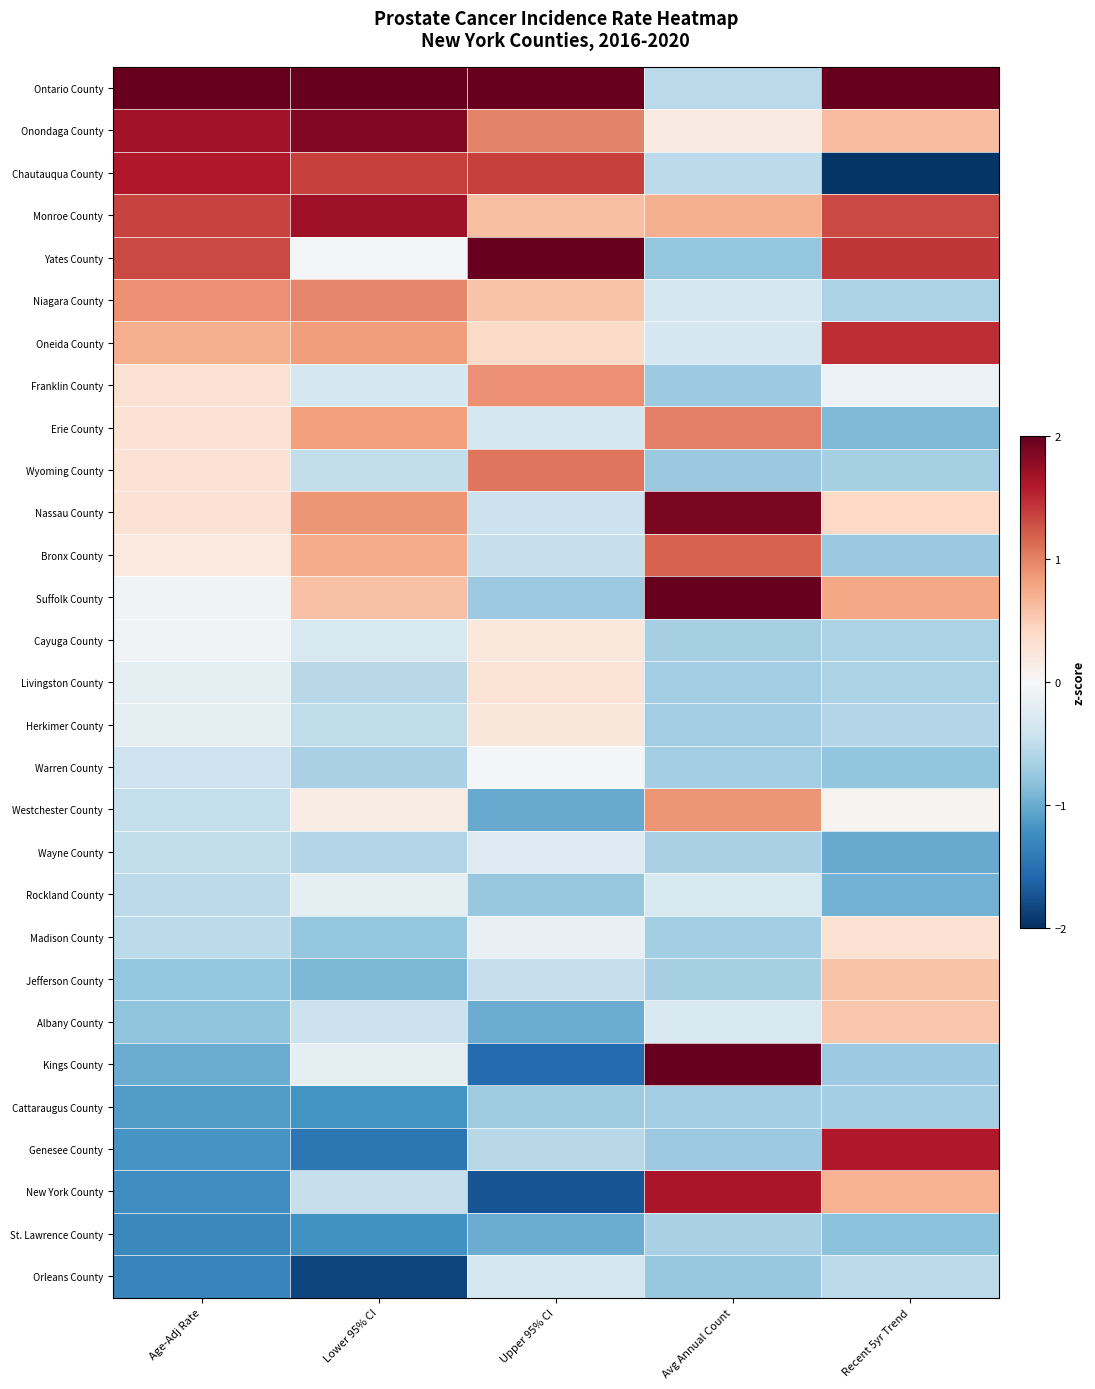

Which label corresponds to the smallest value in the chart?

Recent 5yr Trend